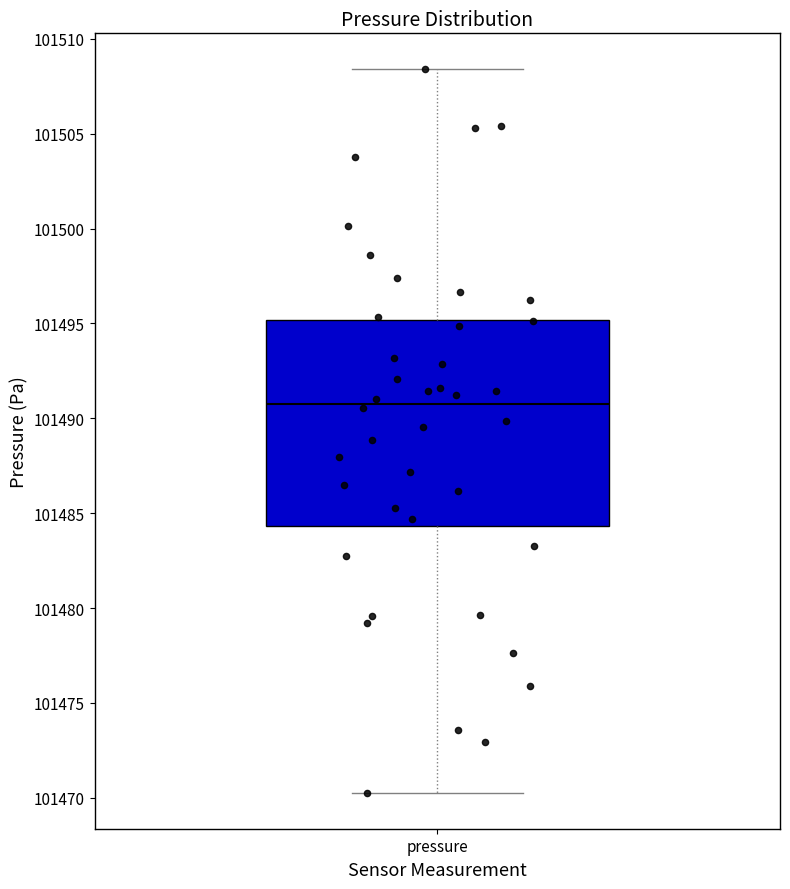

Read this box plot against the y-axis: the position of the median line, the range covered by the box, and the ends of both whiskers. The values are not printed on the chart, so give them approximately, as read against the axis.

median 101491.0, box 101484.5 to 101495.0, whiskers 101470.5 to 101508.5